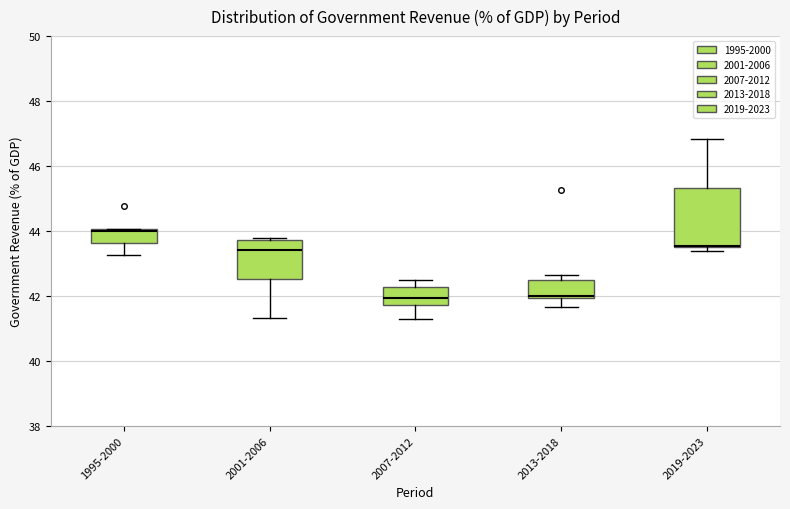

Reading left to right, transcribe this box plot: for each box, give where its median line is, the range the box spans, and where its two whiskers end, as read against the y-axis. The values are not printed on the chart, so give them approximately, as read against the axis.

1995-2000: median 44.0 (drawn on the box's upper edge), box 43.6 to 44.0, whiskers 43.2 to 44.0
2001-2006: median 43.4, box 42.6 to 43.8, whiskers 41.4 to 43.8 (just above the box's upper edge)
2007-2012: median 42.0, box 41.8 to 42.2, whiskers 41.2 to 42.4
2013-2018: median 42.0 (just above the box's lower edge), box 42.0 to 42.6, whiskers 41.6 to 42.6 (just above the box's upper edge)
2019-2023: median 43.6 (drawn on the box's lower edge), box 43.6 to 45.4, whiskers 43.4 to 46.8